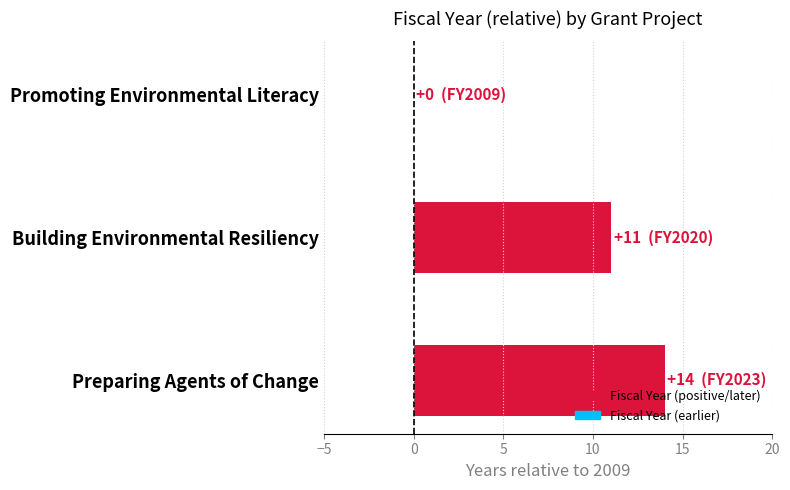

Which has a higher value, Building Environmental Resiliency or Preparing Agents of Change?

Preparing Agents of Change